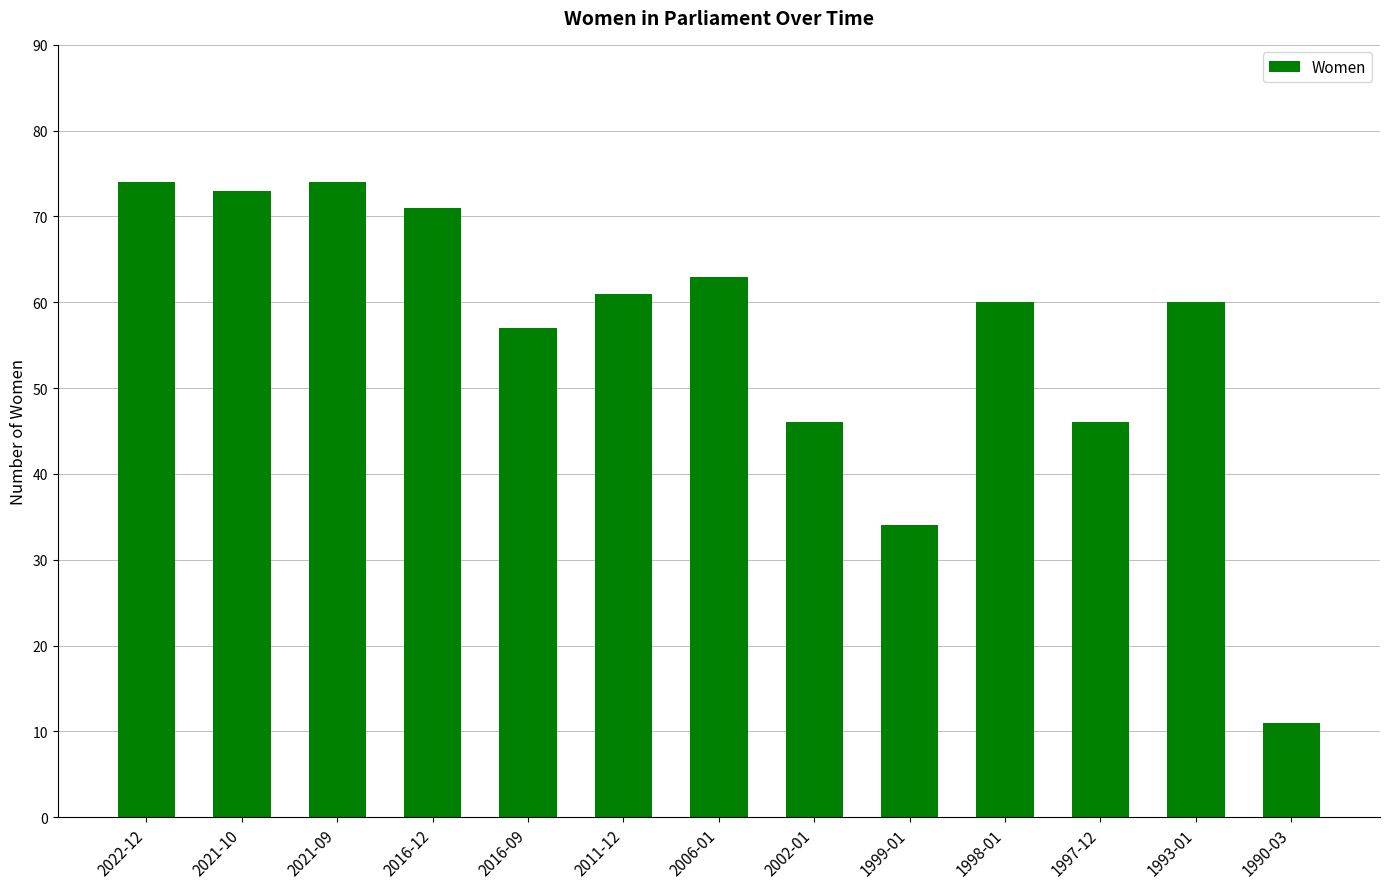

What is the smallest value displayed?

11